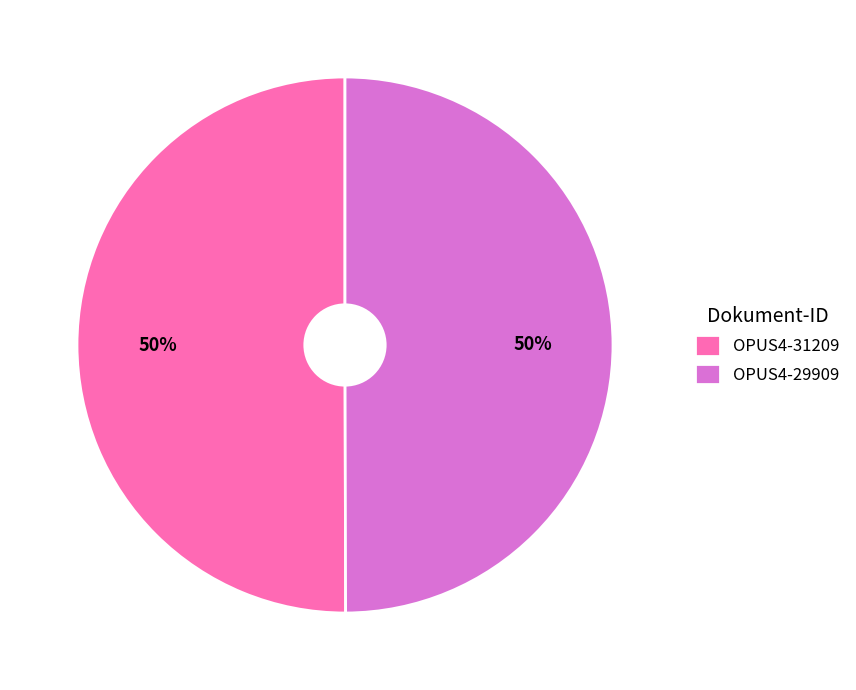

To the nearest percent, what percentage of the pie is OPUS4-31209?

50%